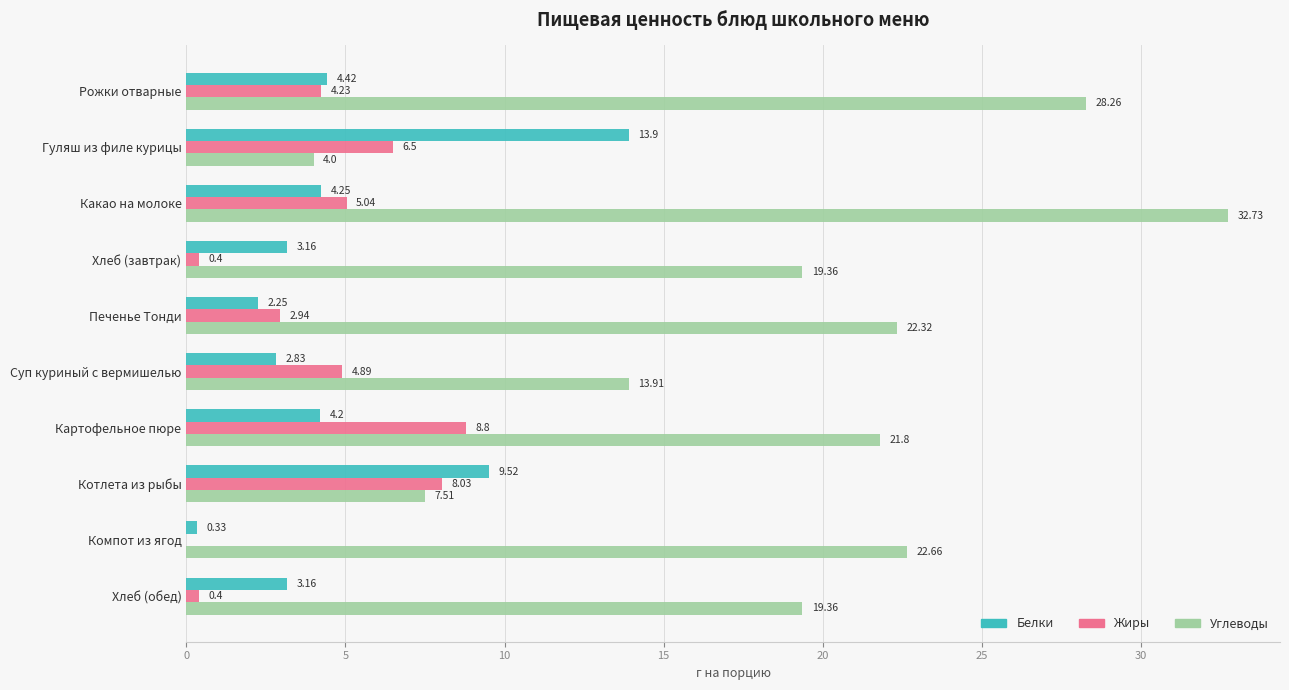

At which label is Жиры closest to 4?

Рожки отварные